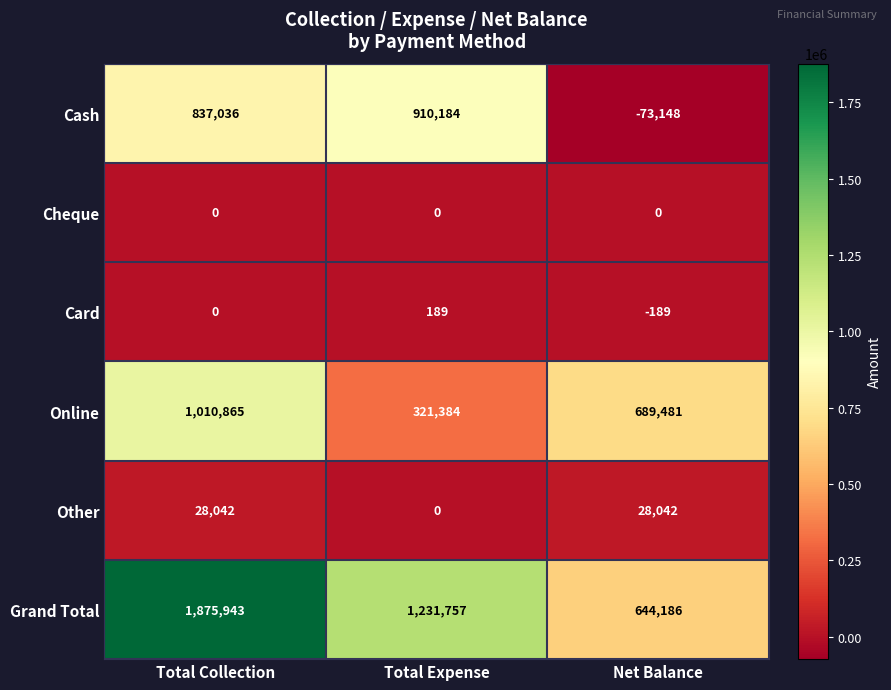

Reading right to left, list all the values displayed in this chart.

Cash: Net Balance=-73148	Total Expense=910184	Total Collection=837036
Cheque: Net Balance=0	Total Expense=0	Total Collection=0
Card: Net Balance=-189	Total Expense=189	Total Collection=0
Online: Net Balance=689481	Total Expense=321384	Total Collection=1010865
Other: Net Balance=28042	Total Expense=0	Total Collection=28042
Grand Total: Net Balance=644186	Total Expense=1231757	Total Collection=1875943